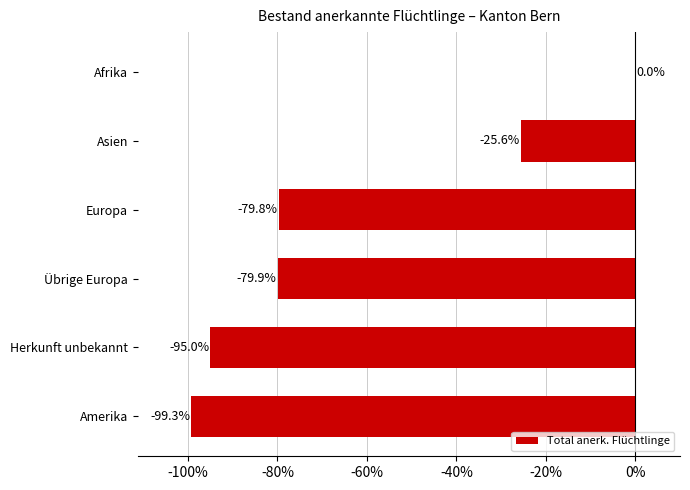

True or false: the data shows -39.8 at Europa.

False